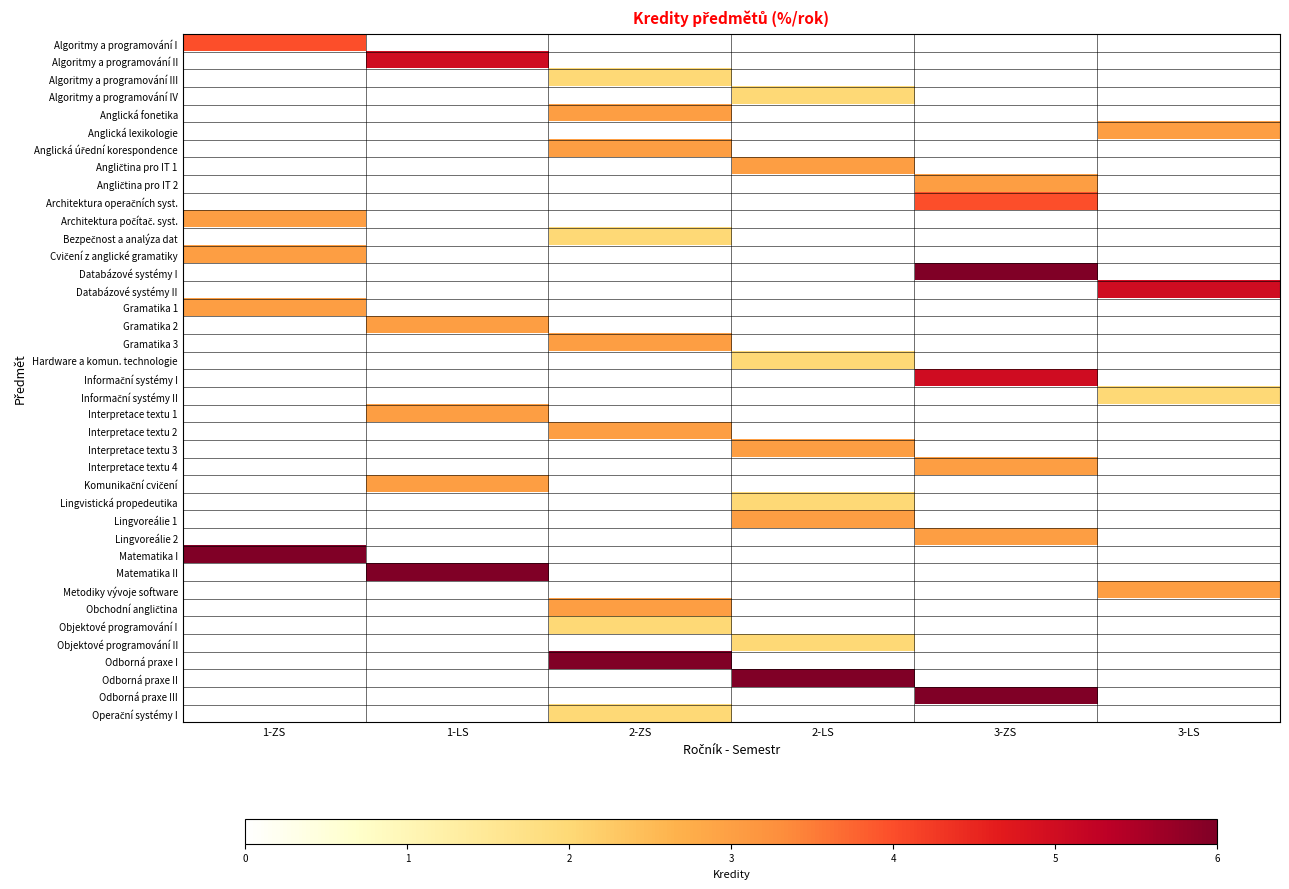

At which category is the sum across all series the highest?

3-ZS